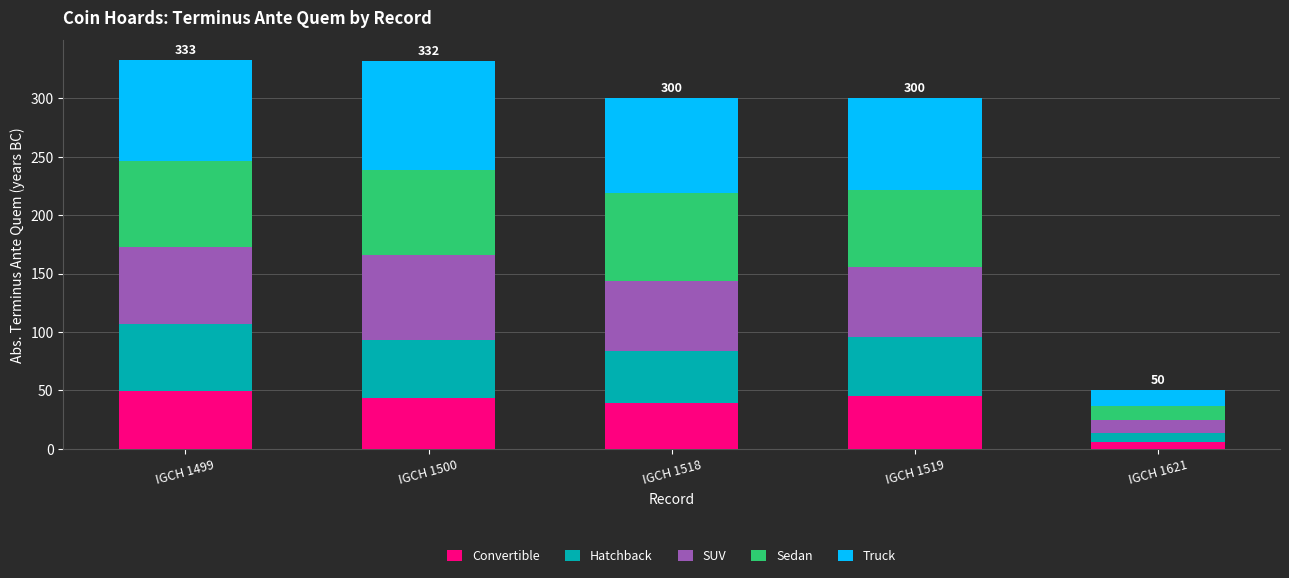

At which label does Convertible reach its minimum?

IGCH 1621